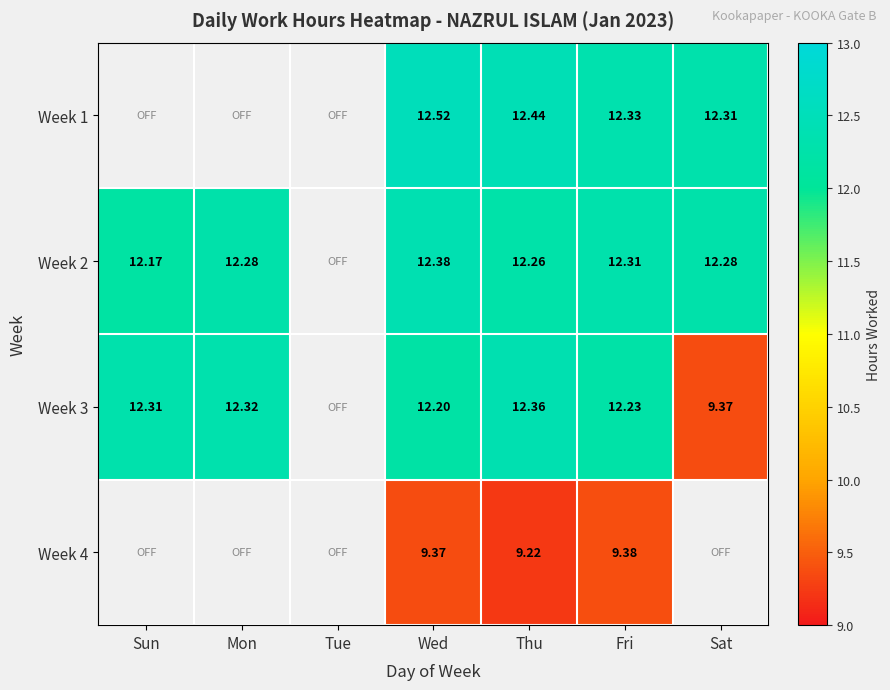

Which has a higher value, Sun or Wed?

Wed